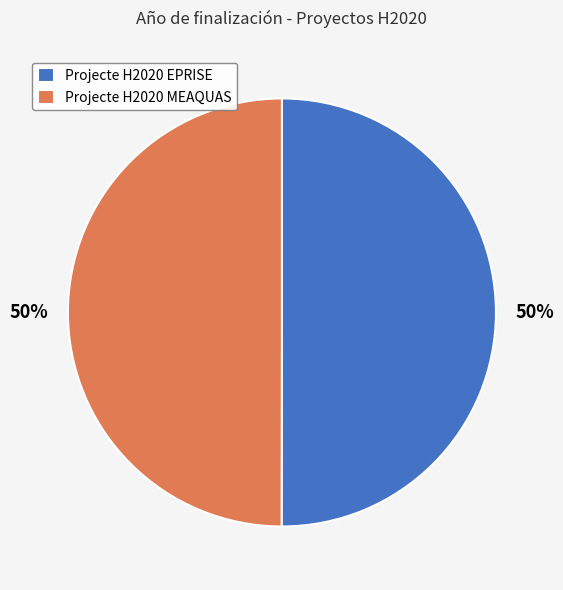

The Projecte H2020 MEAQUAS slice represents 50% of the pie. True or false?

True